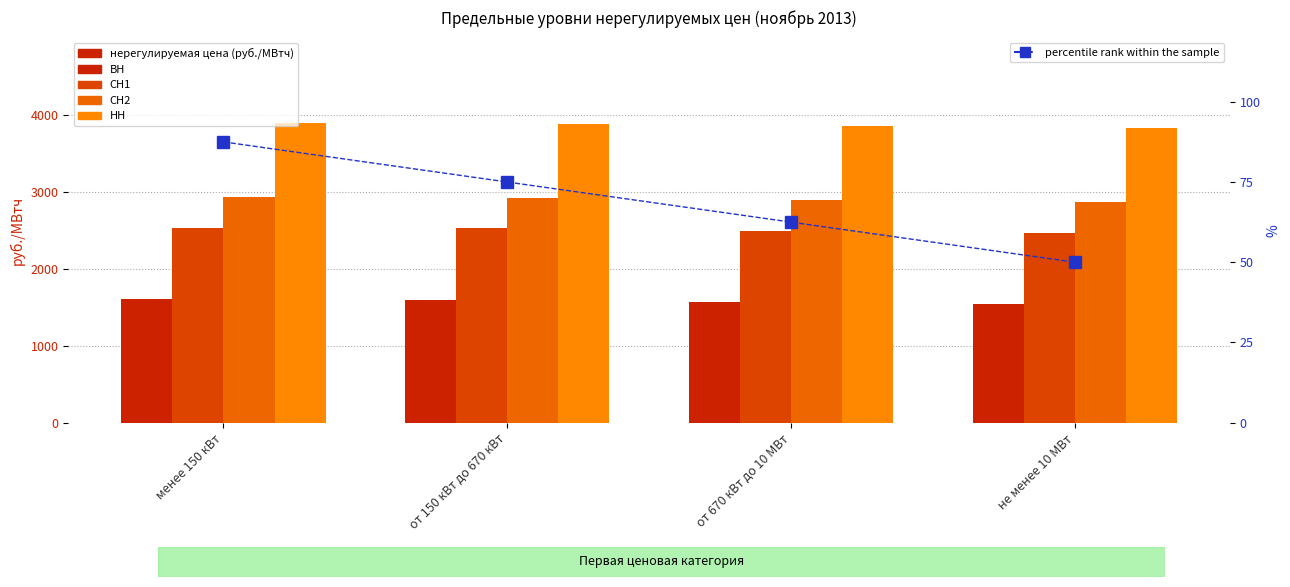

Reading left to right, what are all the values shown in this chart?

ВН: 1600.2	1592.7	1563.3	1540.0
СН1: 2528.8	2521.3	2491.9	2468.7
СН2: 2929.0	2921.5	2892.1	2868.8
НН: 3891.6	3884.0	3854.6	3831.4
percentile rank within the sample: 87.5	75.0	62.5	50.0